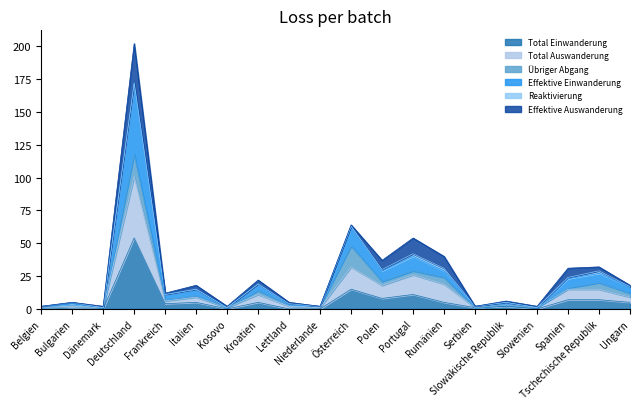

What is the maximum value for Total Einwanderung?

54